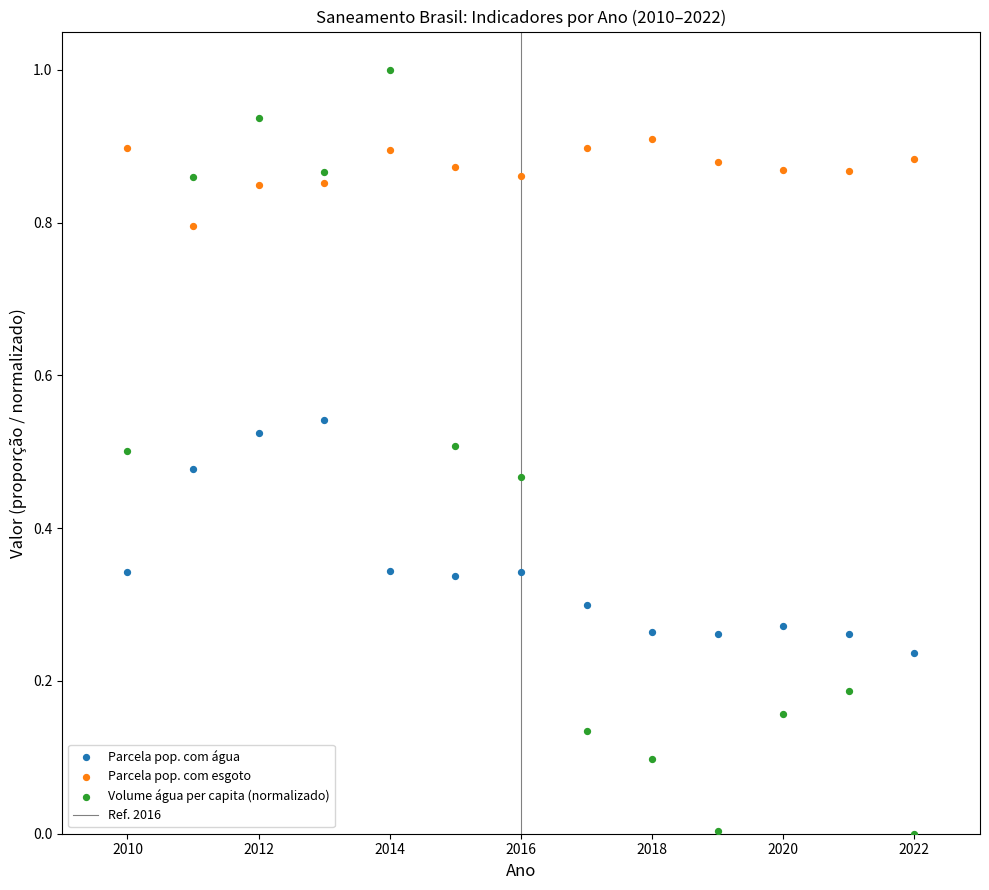

Across all data points, what is the range of X values (max minus min)?

12.0